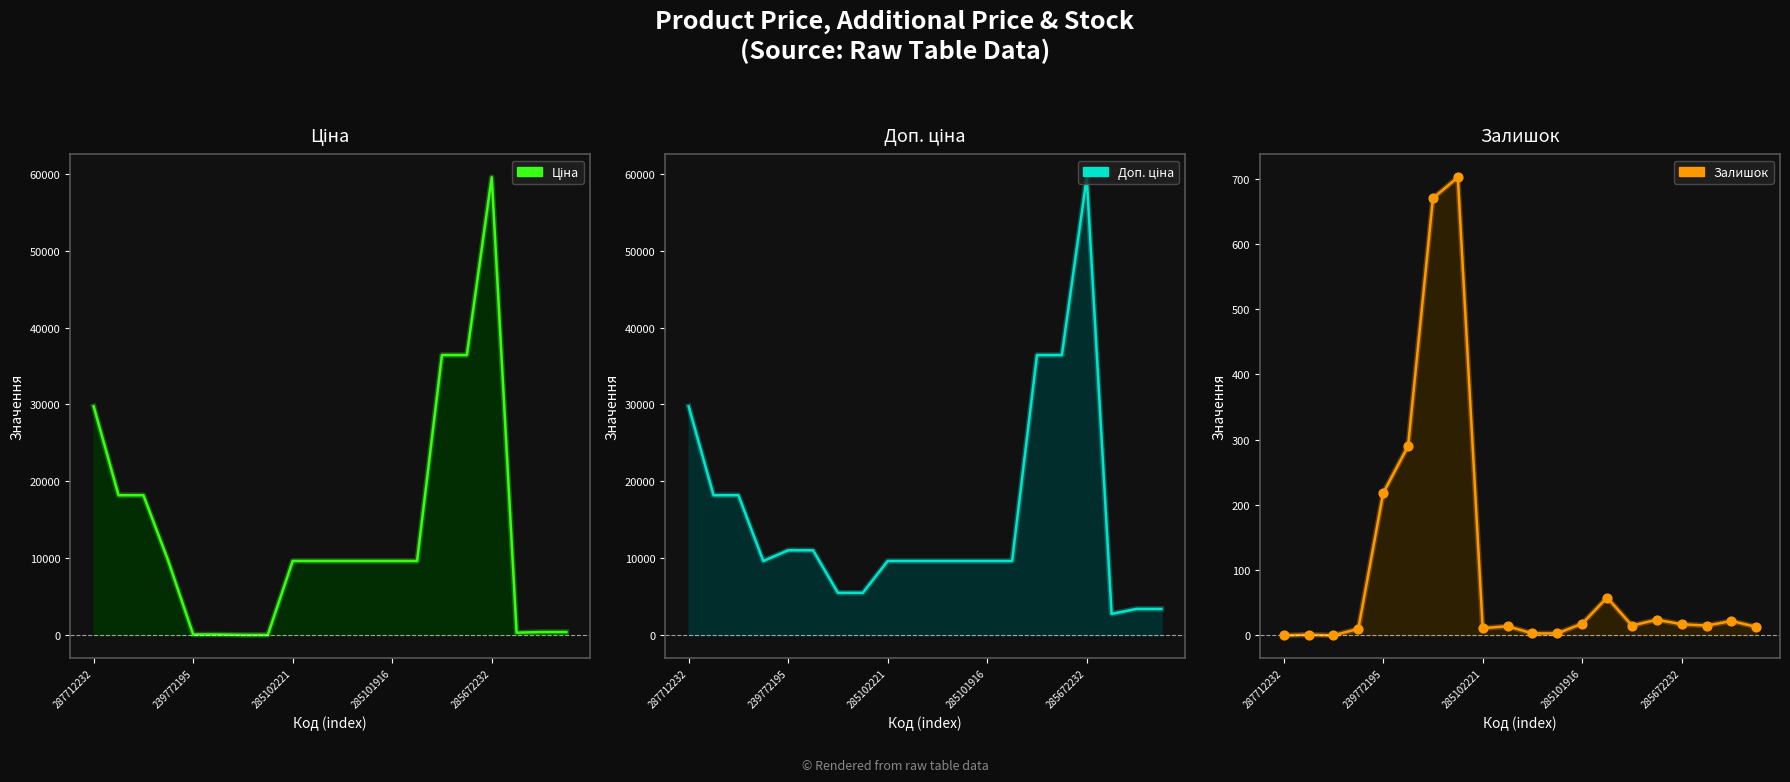

Which series reaches the minimum Y coordinate?

Залишок